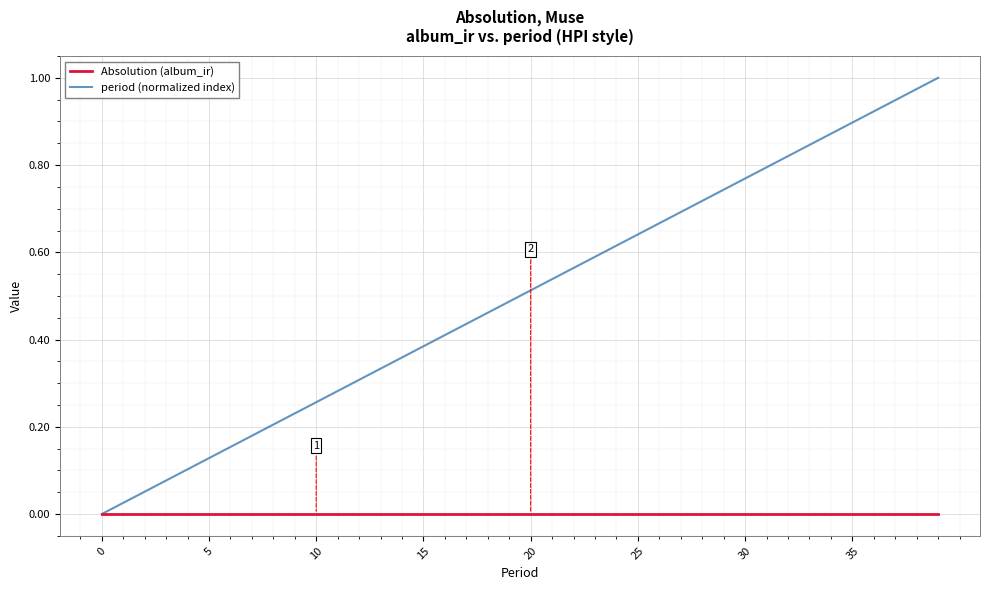

Rank the series by their maximum value, from highest to lowest.

period (normalized index), Absolution (album_ir)